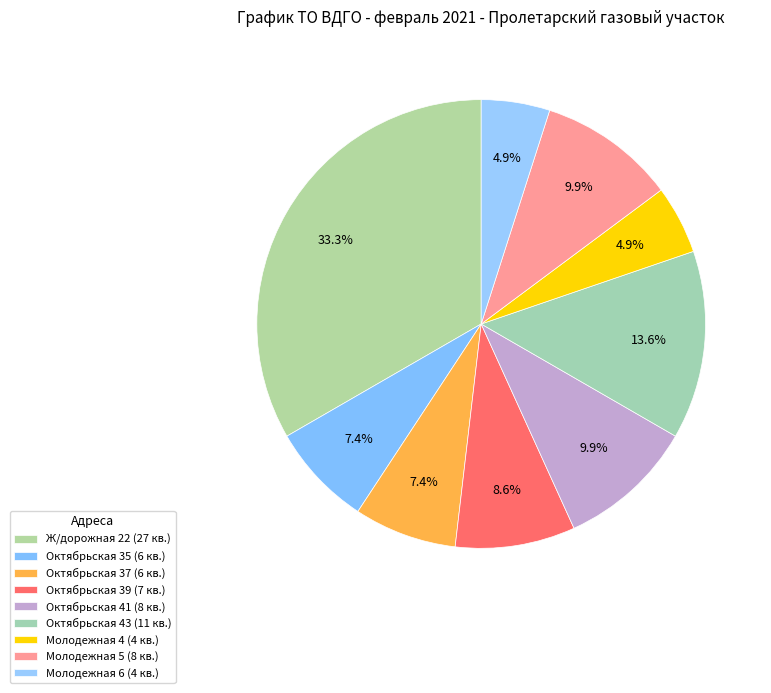

What percentage is the Октябрьская 37 slice, to the nearest percent?

7%